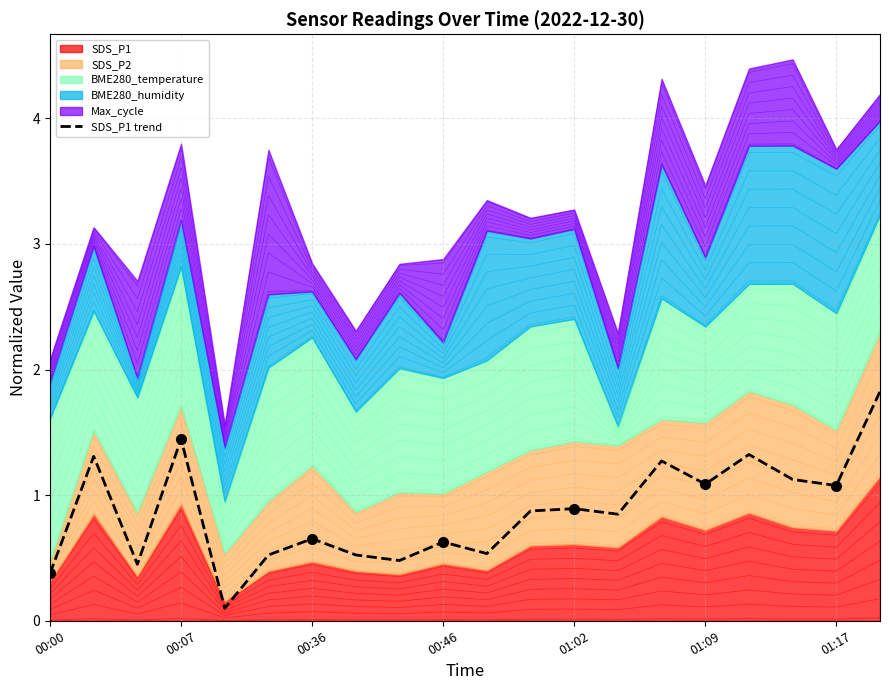

Which category has the highest value across all series?

19